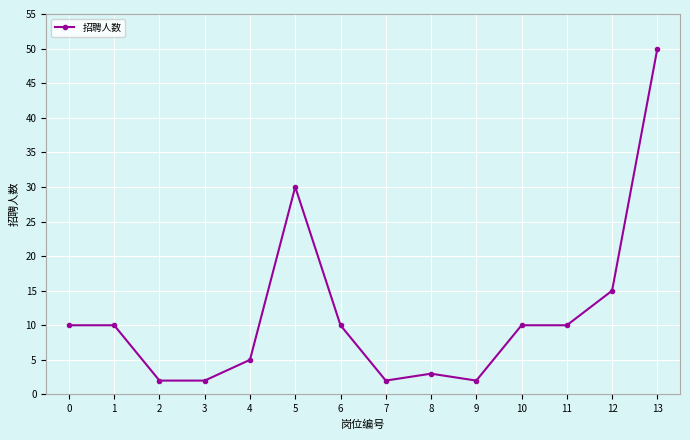

What is the value of the 7th point from the left?

10